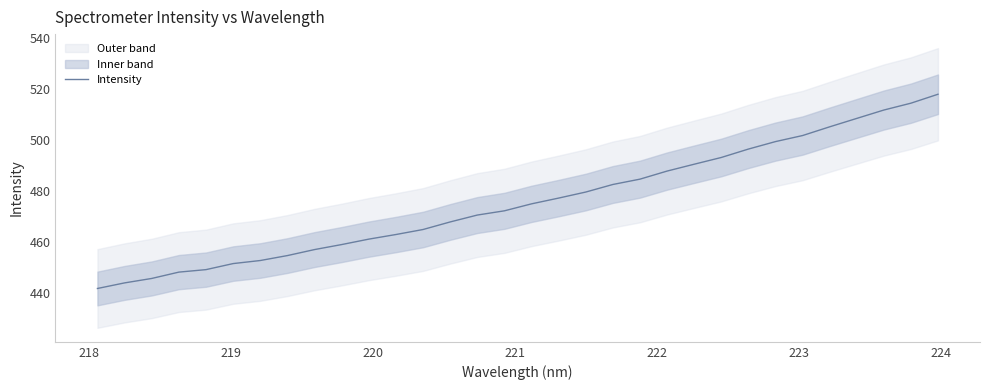

What is the highest value of the Intensity series?

517.9